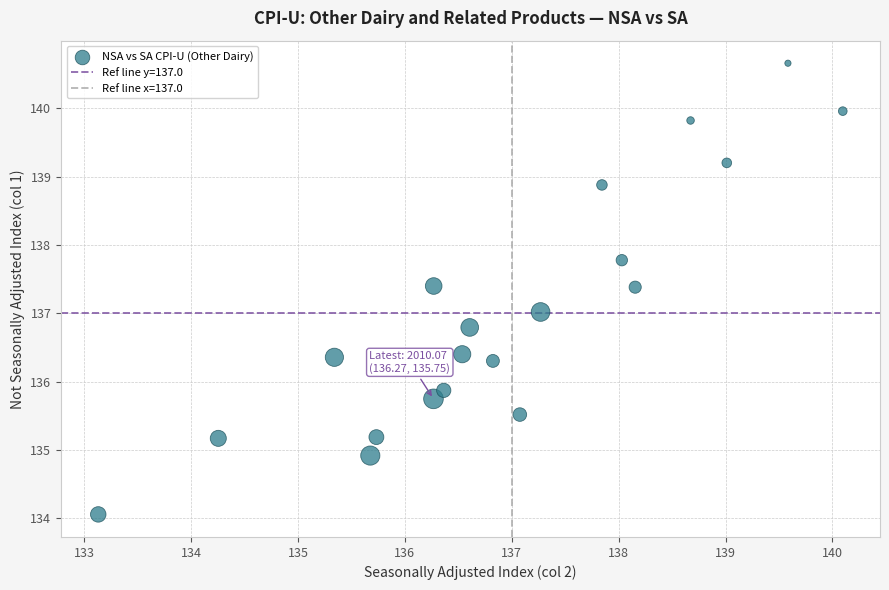

What is the range of X values (max minus min)?

7.0